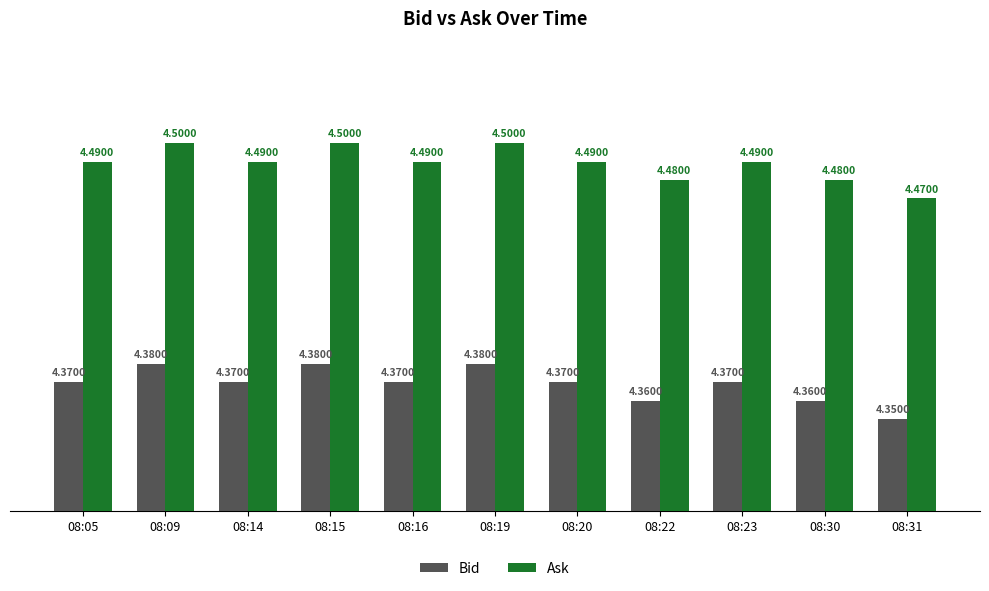

Which category has the lowest value in the Bid series?

08:31